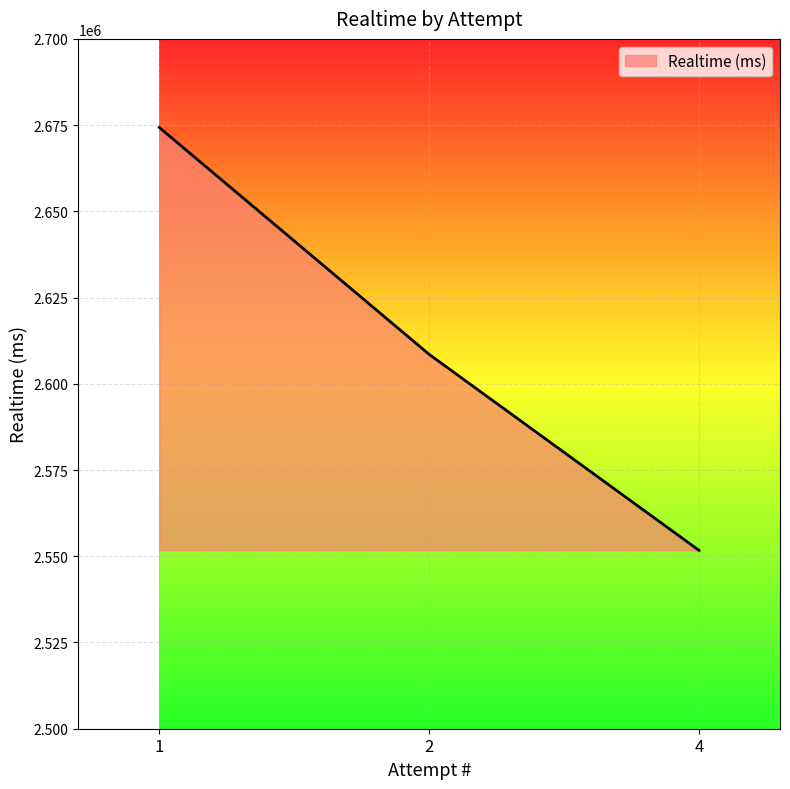

How many categories are shown in the chart?

3